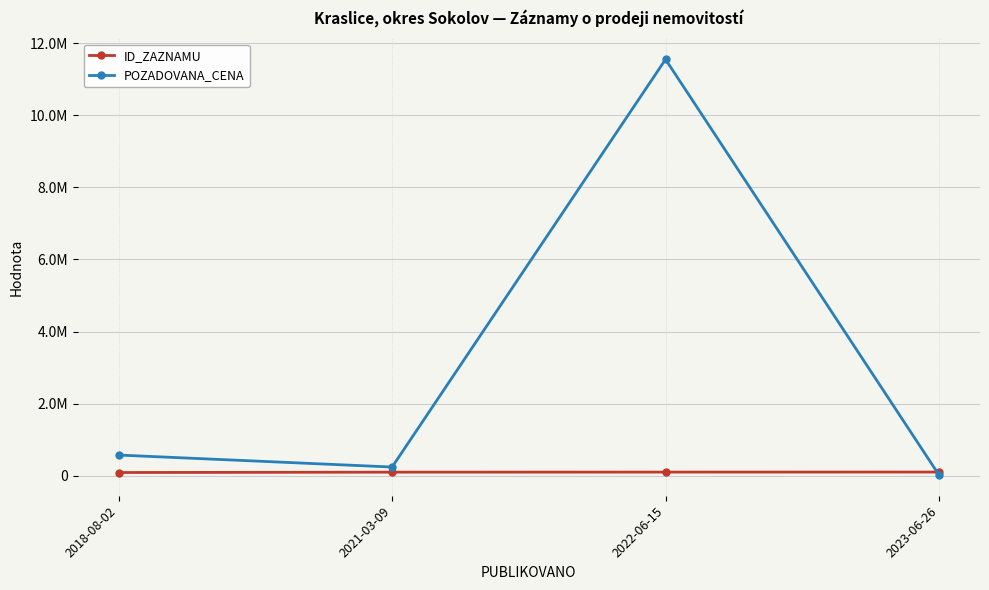

What are all the series names shown in the legend?

ID_ZAZNAMU, POZADOVANA_CENA